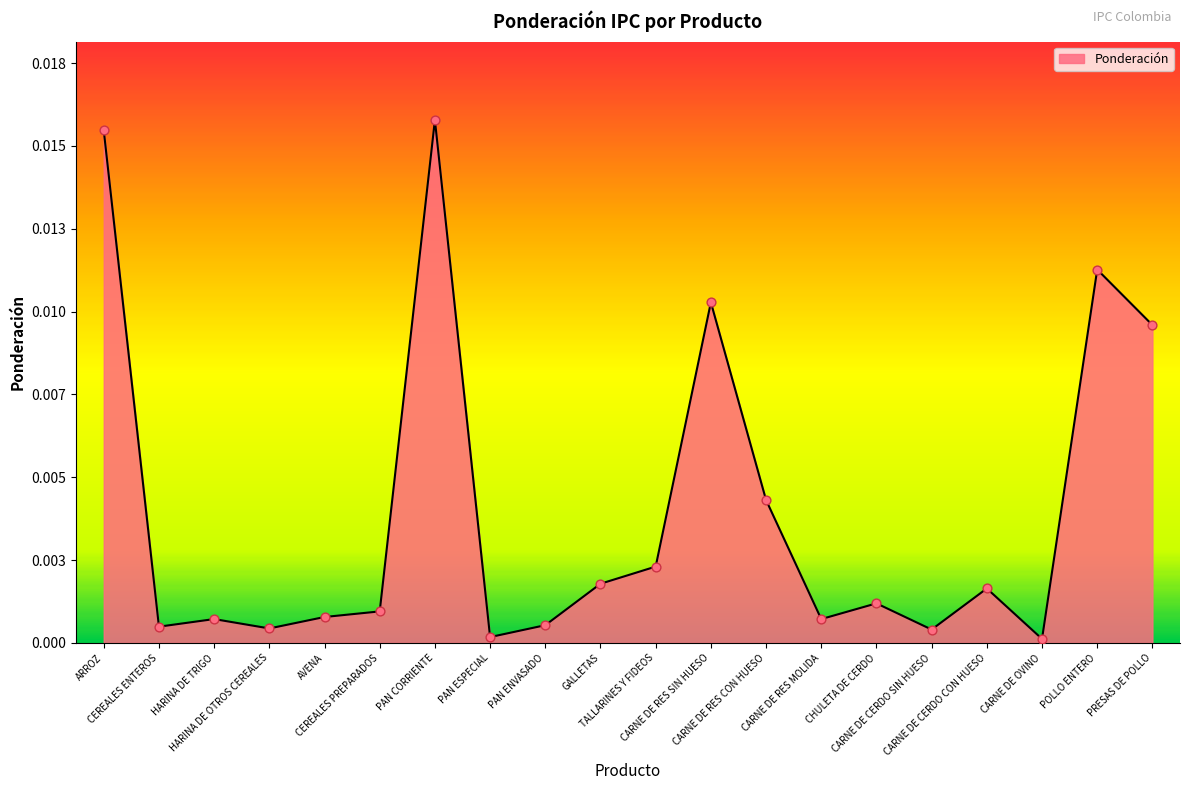

Between TALLARINES Y FIDEOS and CEREALES PREPARADOS, which is larger?

TALLARINES Y FIDEOS